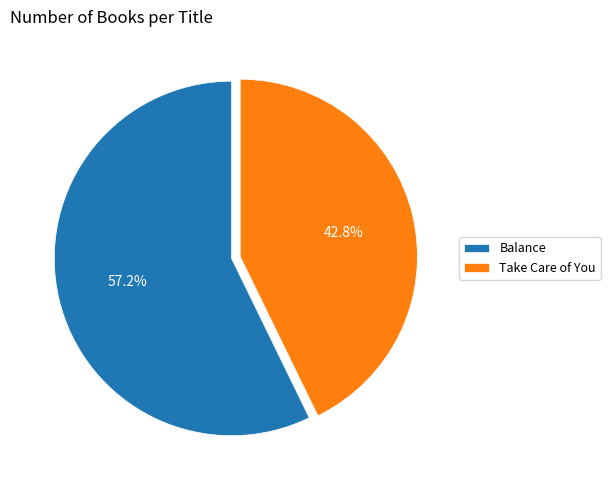

Which slice is the largest?

Balance